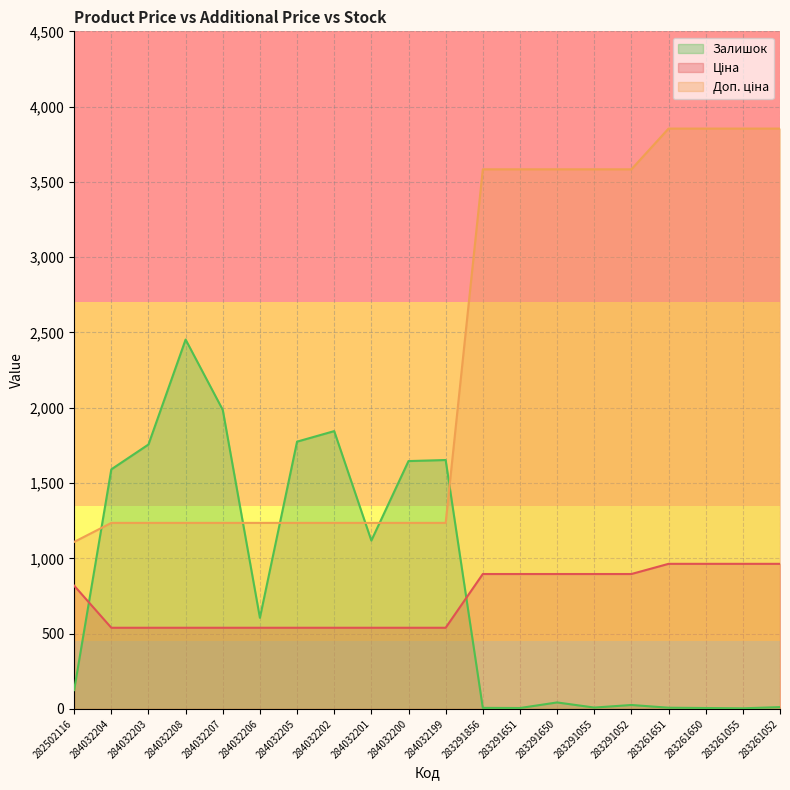

How many values in the Доп. ціна series are below 1235?

1